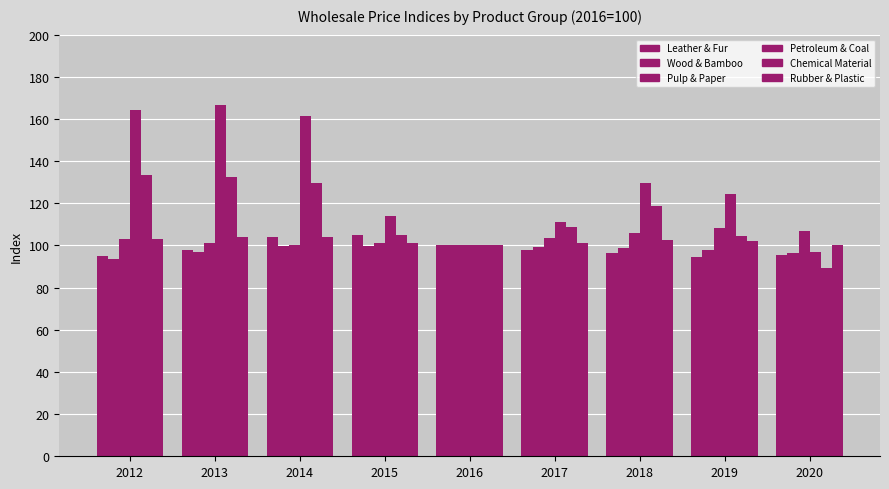

The Rubber & Plastic series shows 135.5 at 2019. True or false?

False